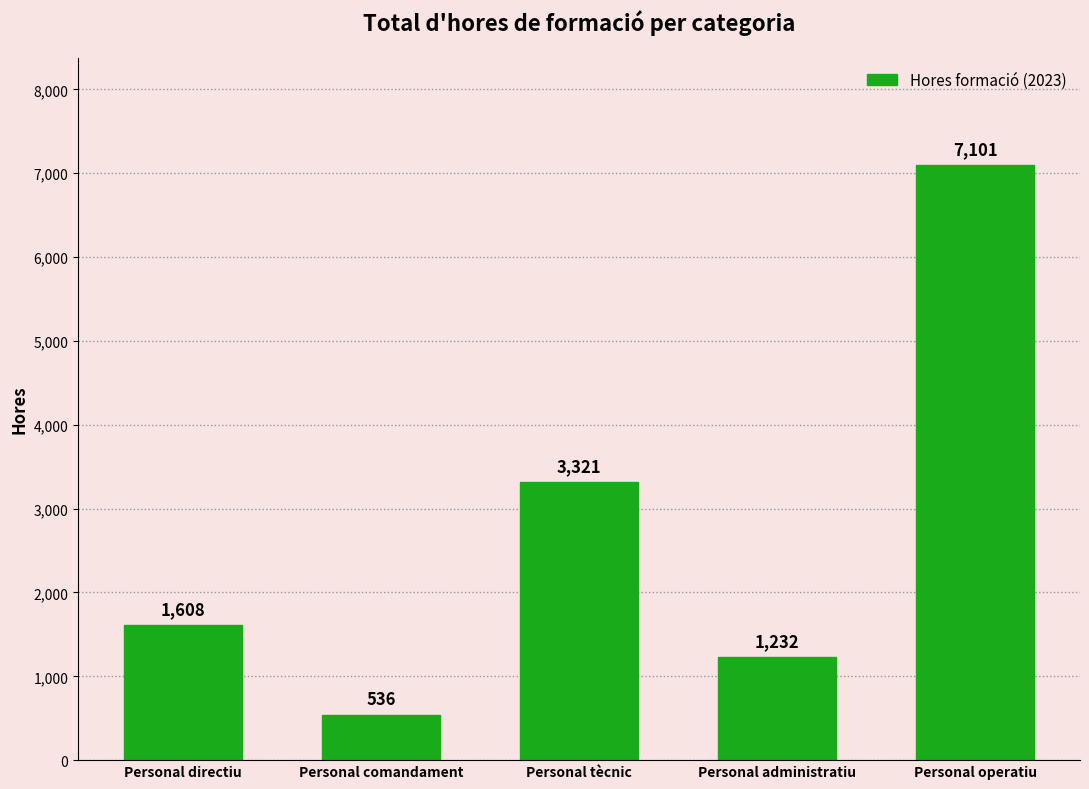

List the labels in order of value, largest first.

Personal operatiu, Personal tècnic, Personal directiu, Personal administratiu, Personal comandament